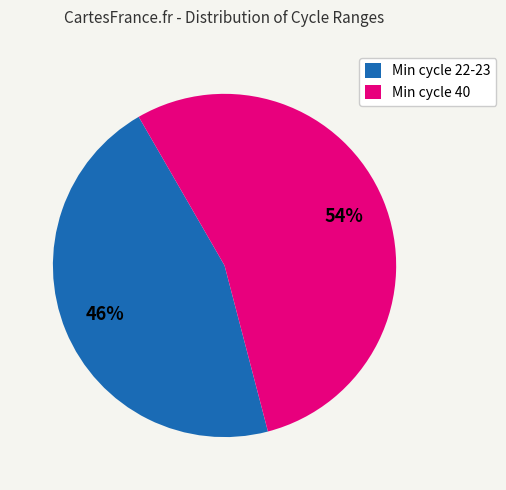

Is the sum of Min cycle 22-23 and Min cycle 40 greater than half?

Yes